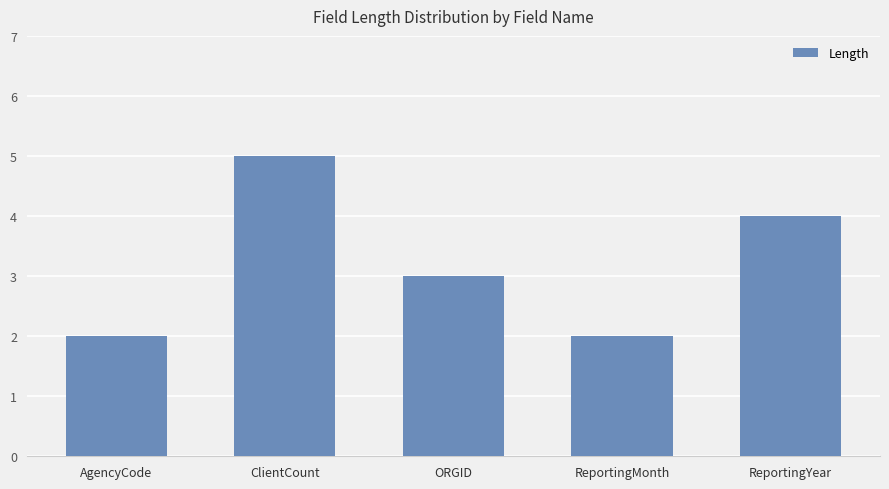

Which category has the highest value across all series?

ClientCount